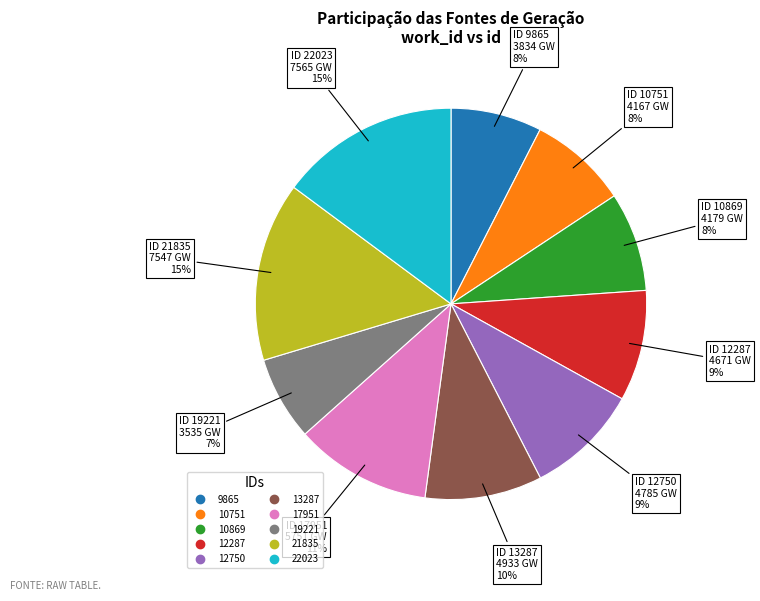

To the nearest percent, what portion does 10869 represent?

8%